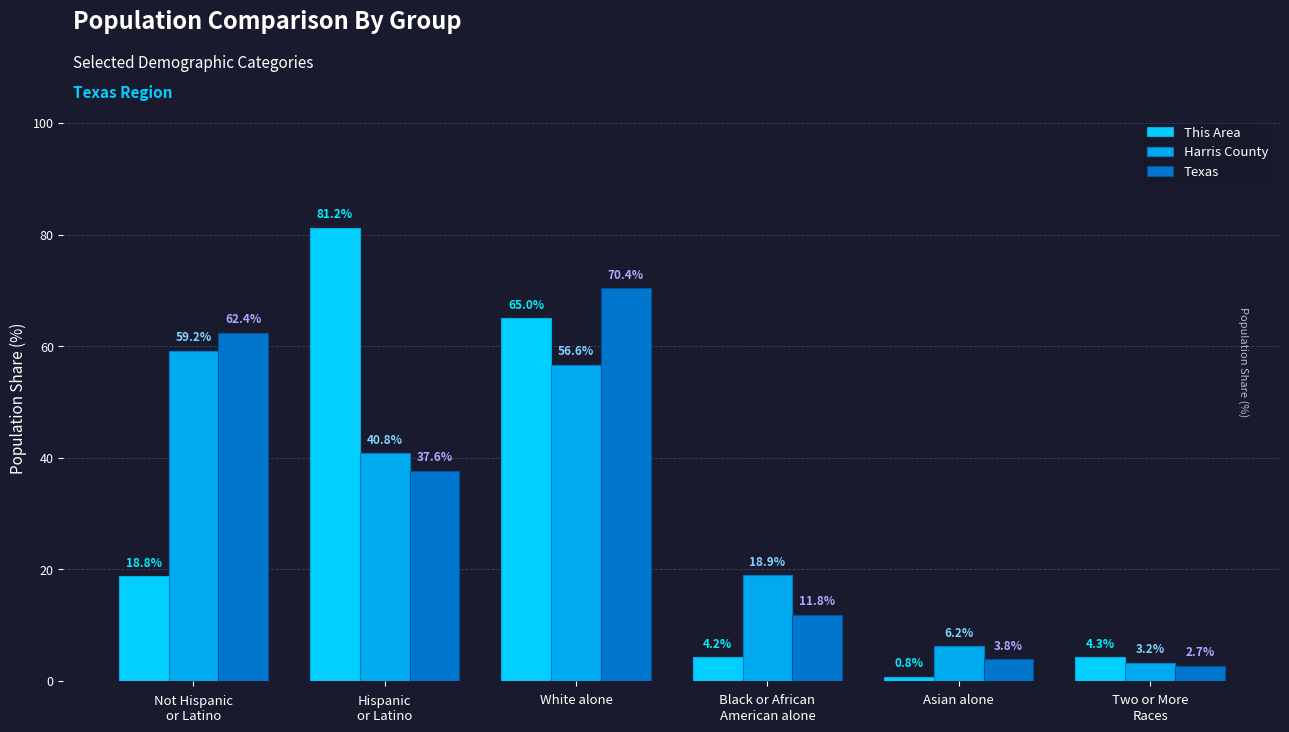

Which series has the widest spread of values?

This Area